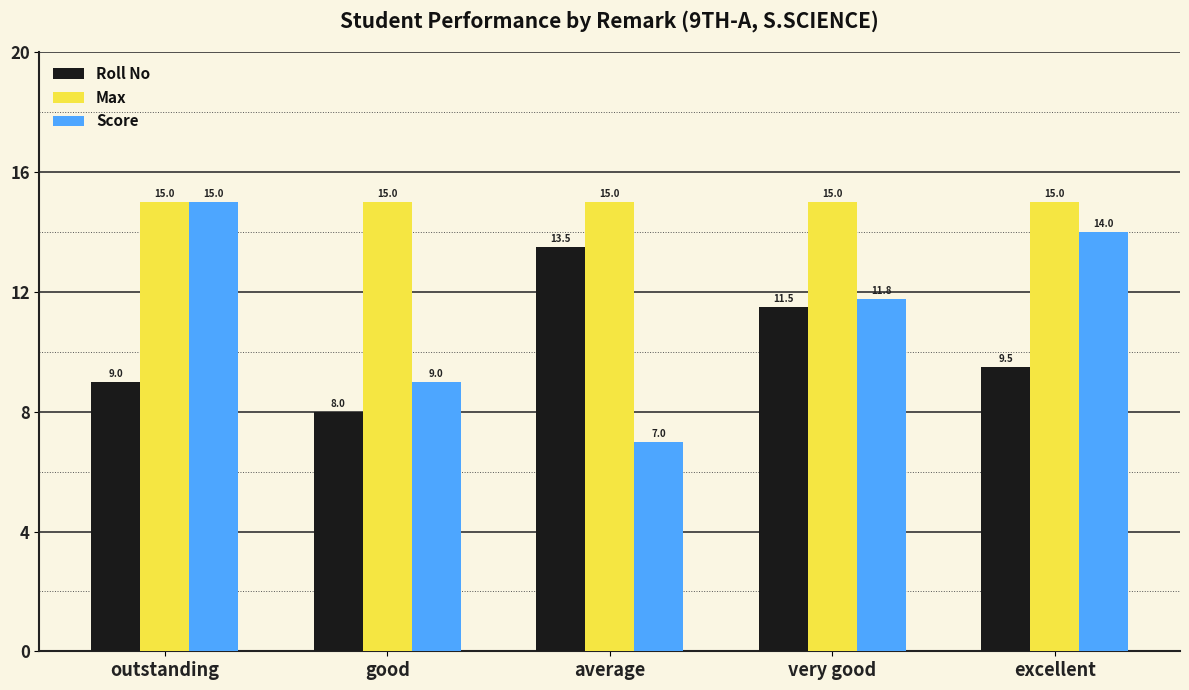

What value does the Score series have at very good?

11.8